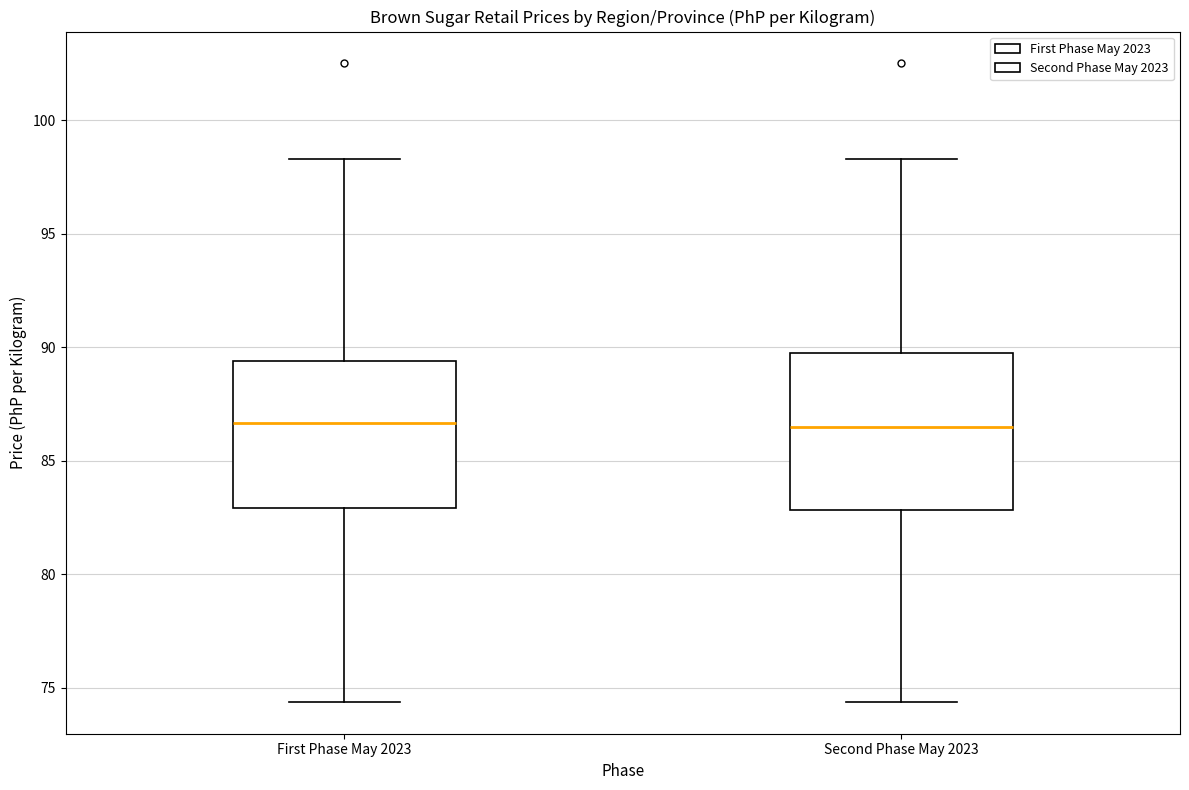

Reading left to right, read every box against the y-axis: the position of its median line, the range the box covers, and the ends of its whiskers. The values are not printed on the chart, so give them approximately, as read against the axis.

First Phase May 2023: median 86.5, box 83.0 to 89.5, whiskers 74.5 to 98.5
Second Phase May 2023: median 86.5, box 83.0 to 89.5, whiskers 74.5 to 98.5